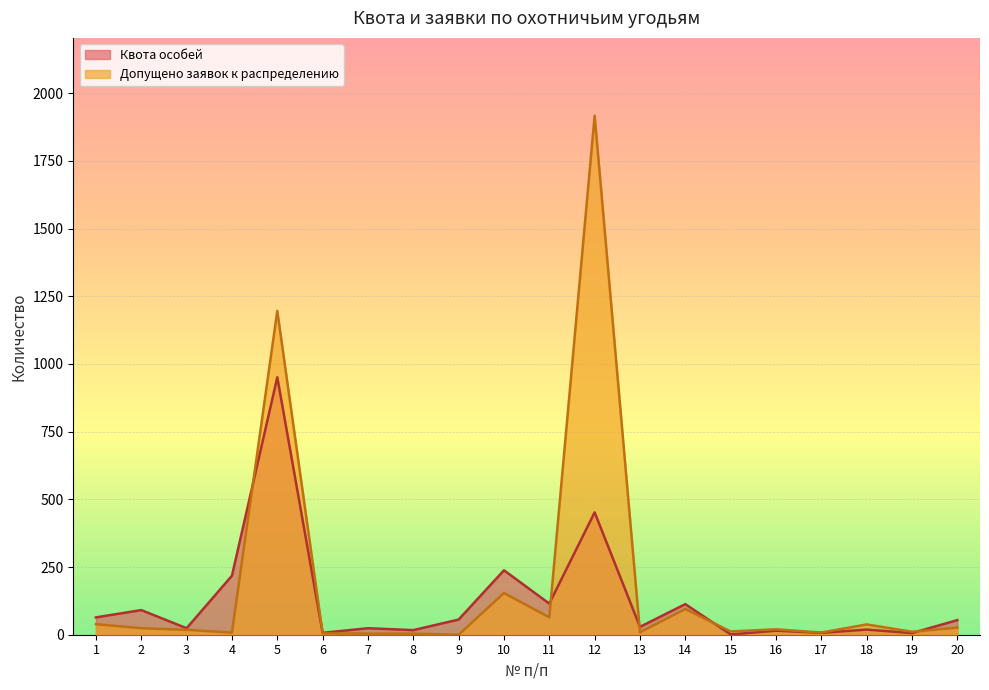

Reading right to left, what are all the values shown in this chart?

Допущено заявок к распределению: 20=26	19=11	18=38	17=8	16=20	15=12	14=95	13=9	12=1917	11=64	10=154	9=0	8=4	7=4	6=5	5=1196	4=8	3=18	2=24	1=39
Квота особей: 20=54	19=6	18=19	17=7	16=15	15=1	14=113	13=29	12=452	11=115	10=238	9=56	8=17	7=24	6=7	5=951	4=218	3=24	2=91	1=64